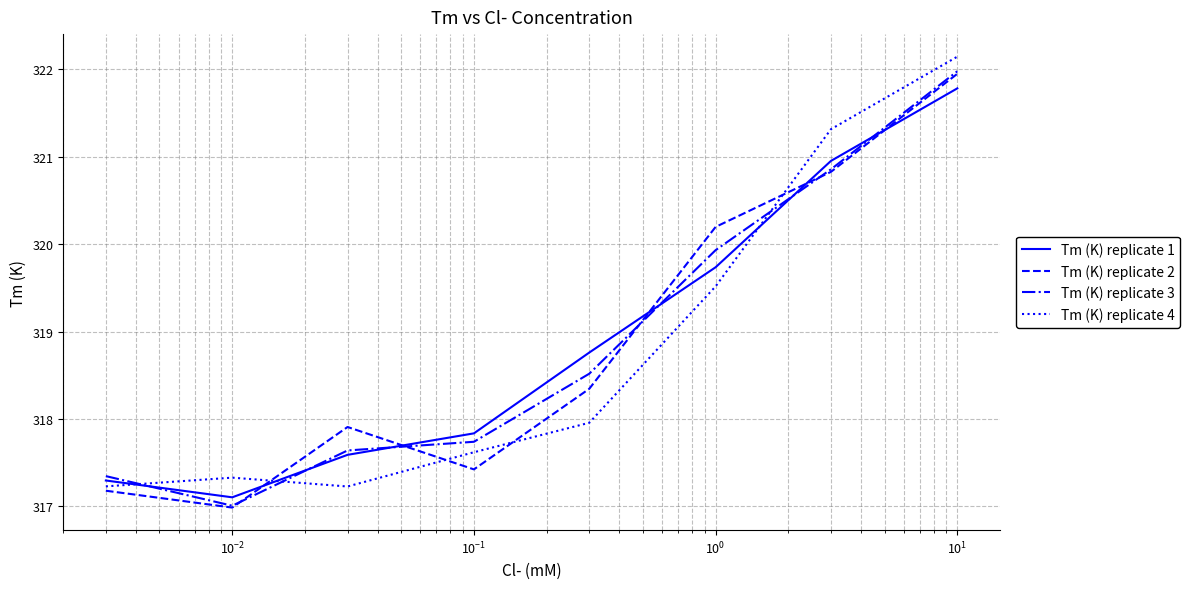

Which series ends up on top after the final intersection of Tm (K) replicate 1 and Tm (K) replicate 3?

Tm (K) replicate 3